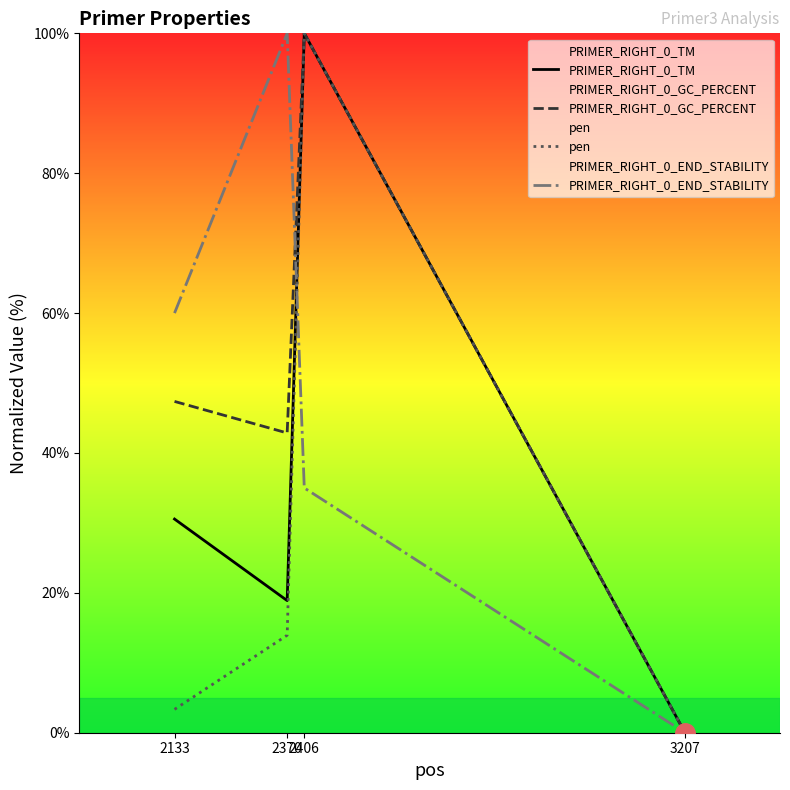

Count the number of data series in this chart.

4